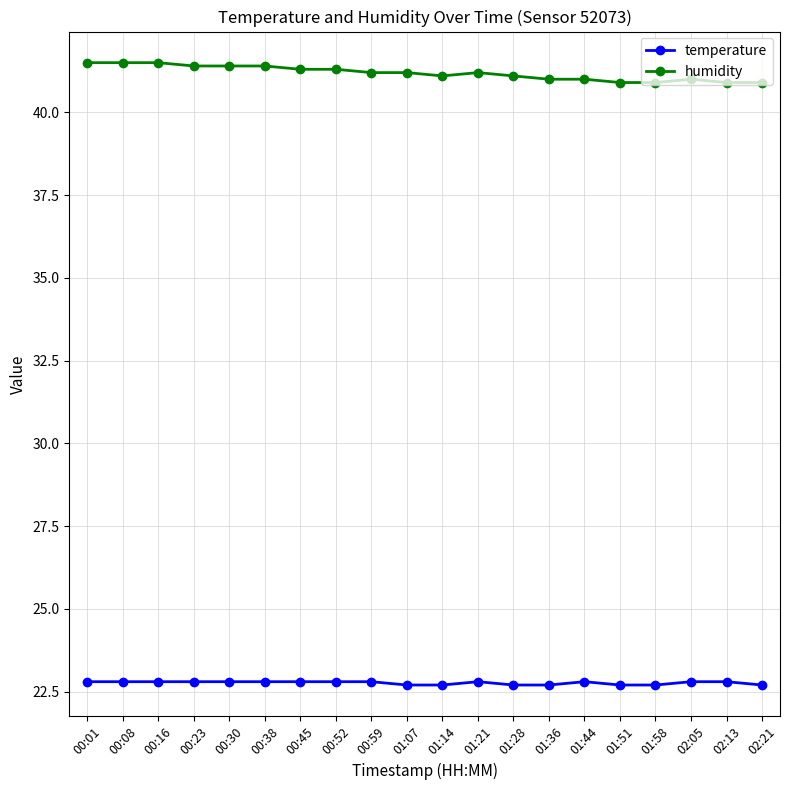

What is the total value across all series at 01:51?

63.6